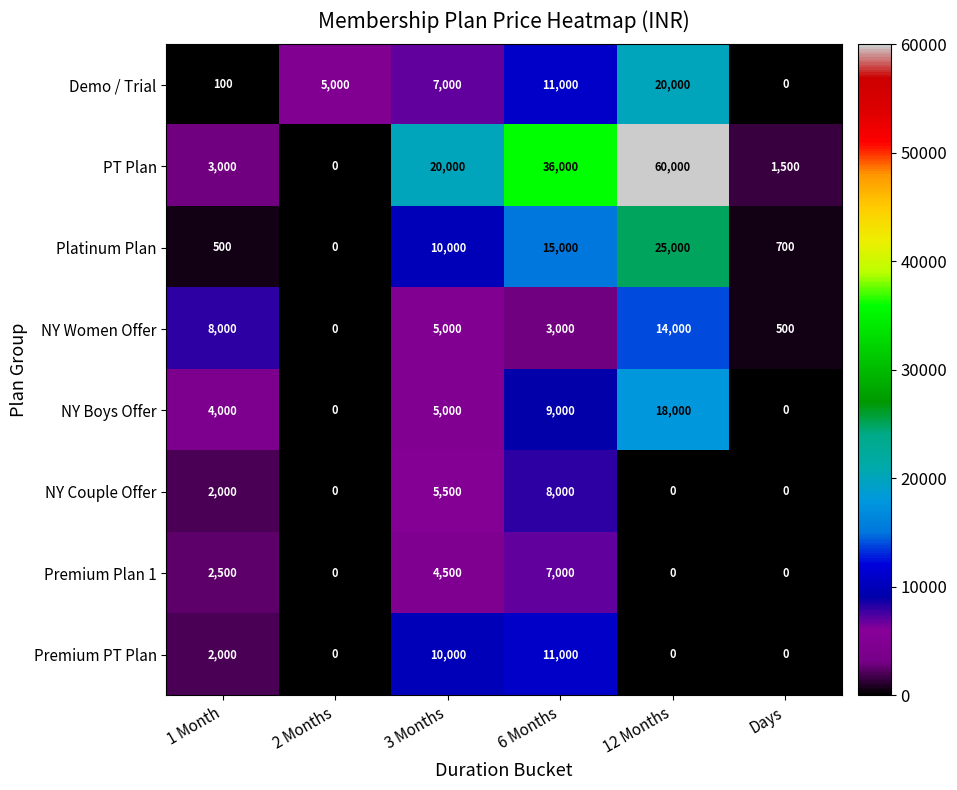

Count the Premium Plan 1 values in the range 0 to 4500.

5